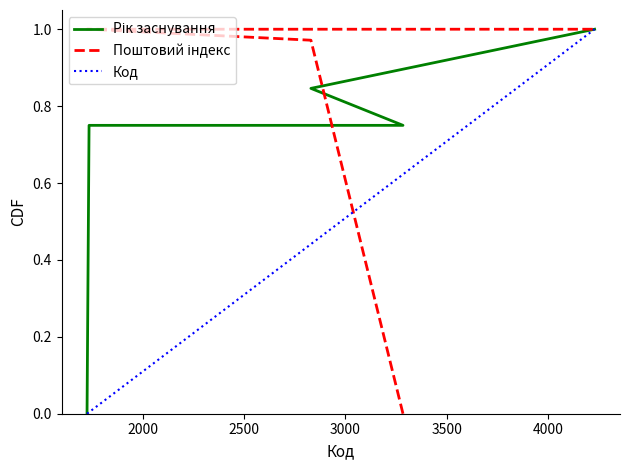

How many positive values does the Рік заснування series have?

4